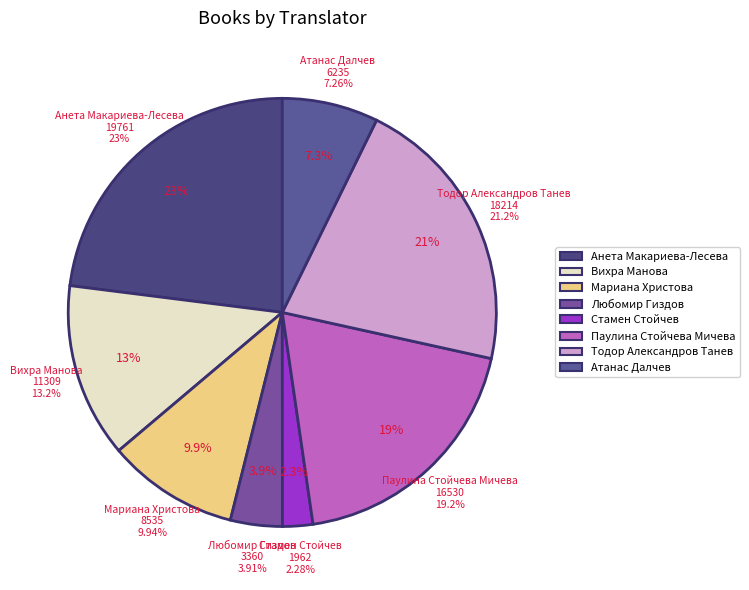

What is the smallest slice in the pie chart?

Стамен Стойчев